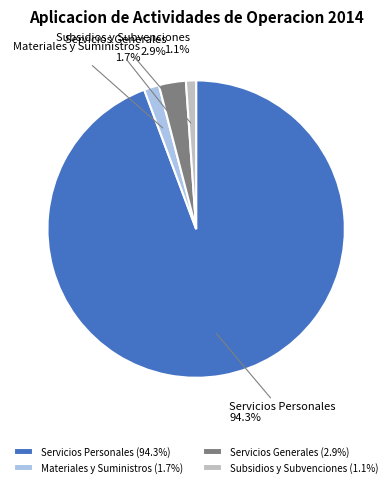

What portion of the pie excludes Materiales y Suministros?

98.3%